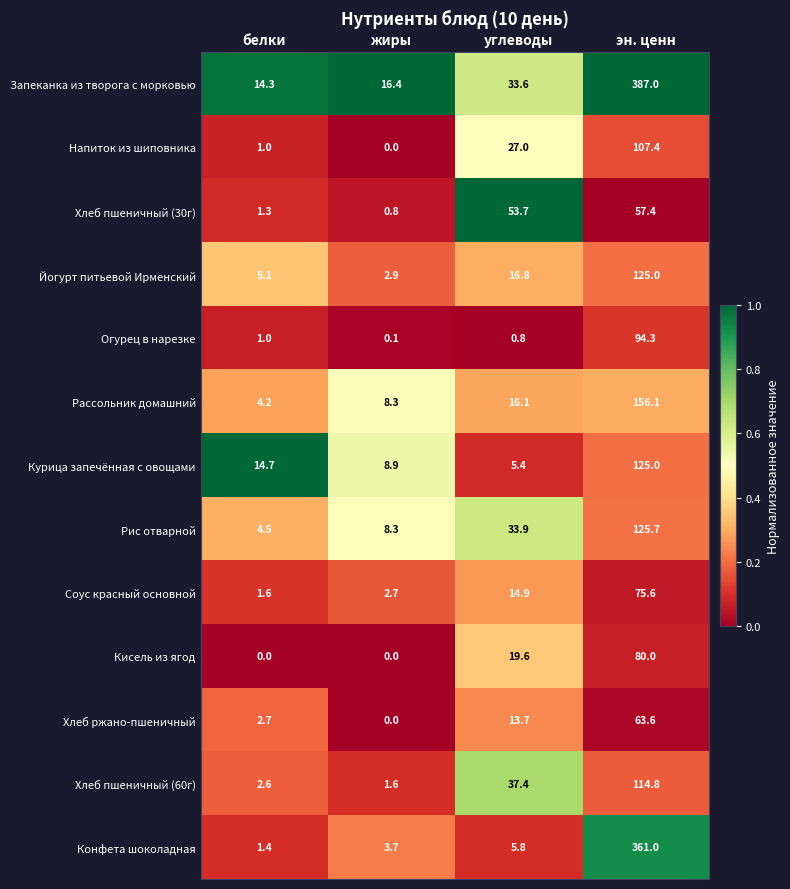

At which category is the sum across all series the highest?

эн. ценн